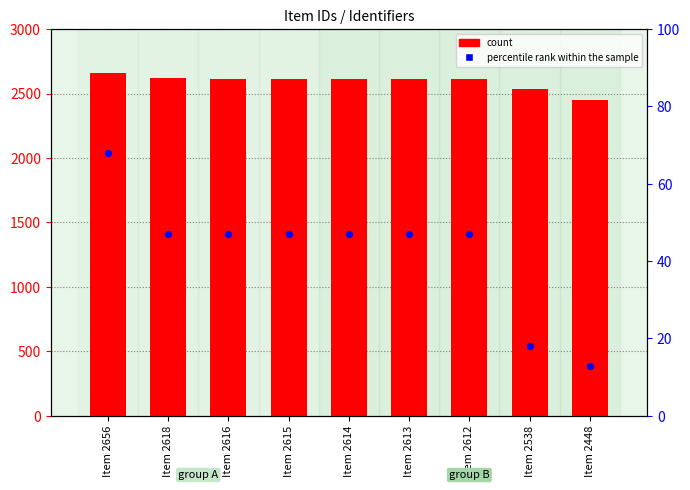

Which series reaches the maximum Y coordinate?

count